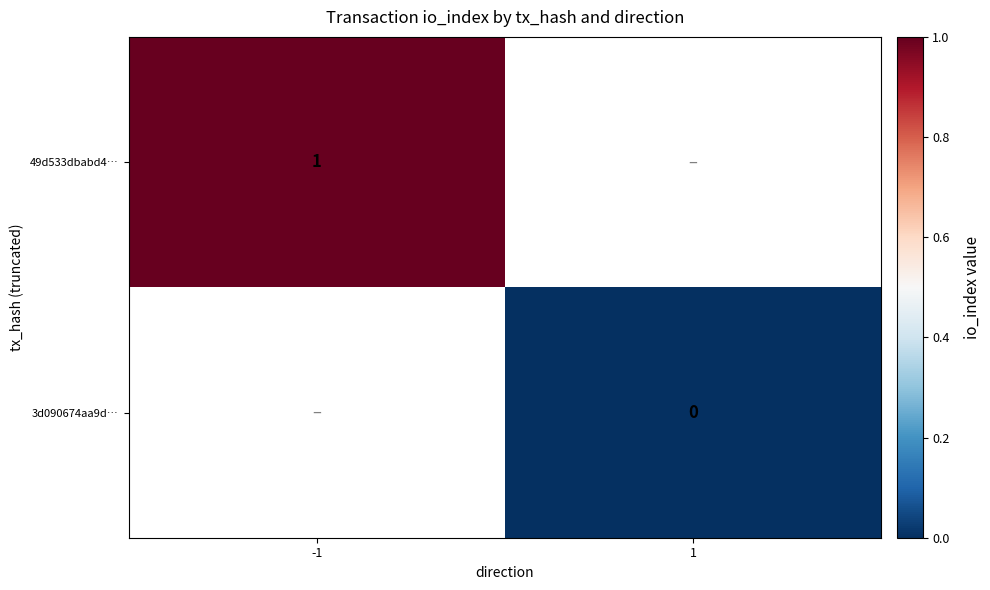

Is it true that 49d533dbabd4… equals 1 at -1?

True